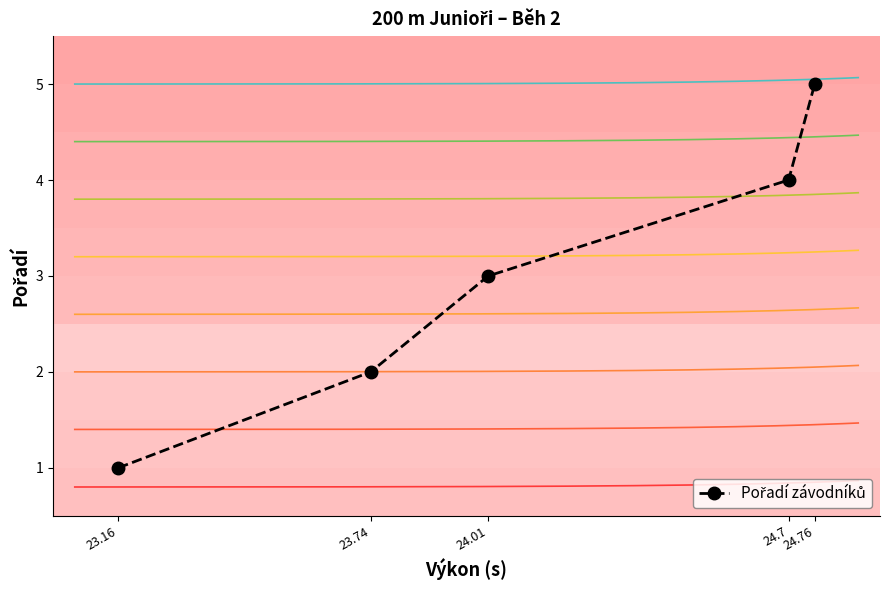

What is the maximum value shown in the chart?

5